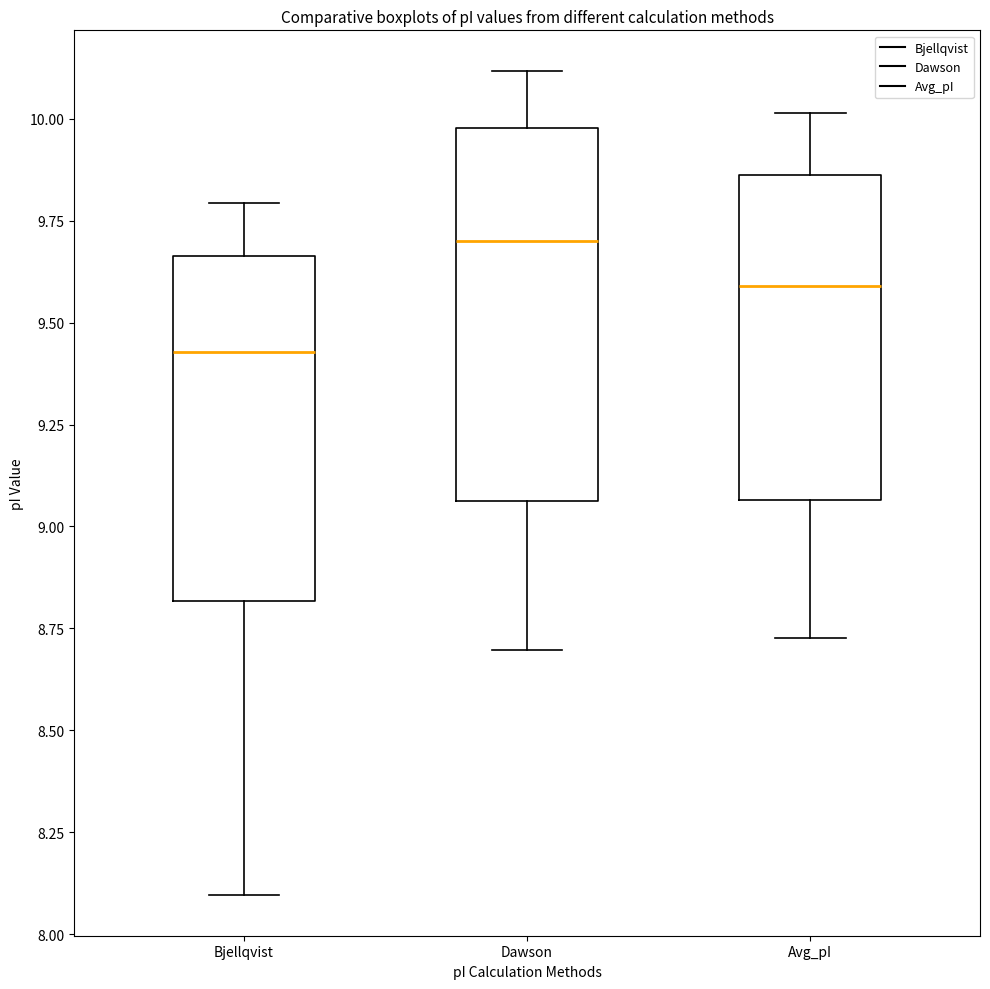

Where is the upper edge of the box for Avg_pI on the y-axis? The values are not printed on the chart, so give them approximately, as read against the axis.

9.85